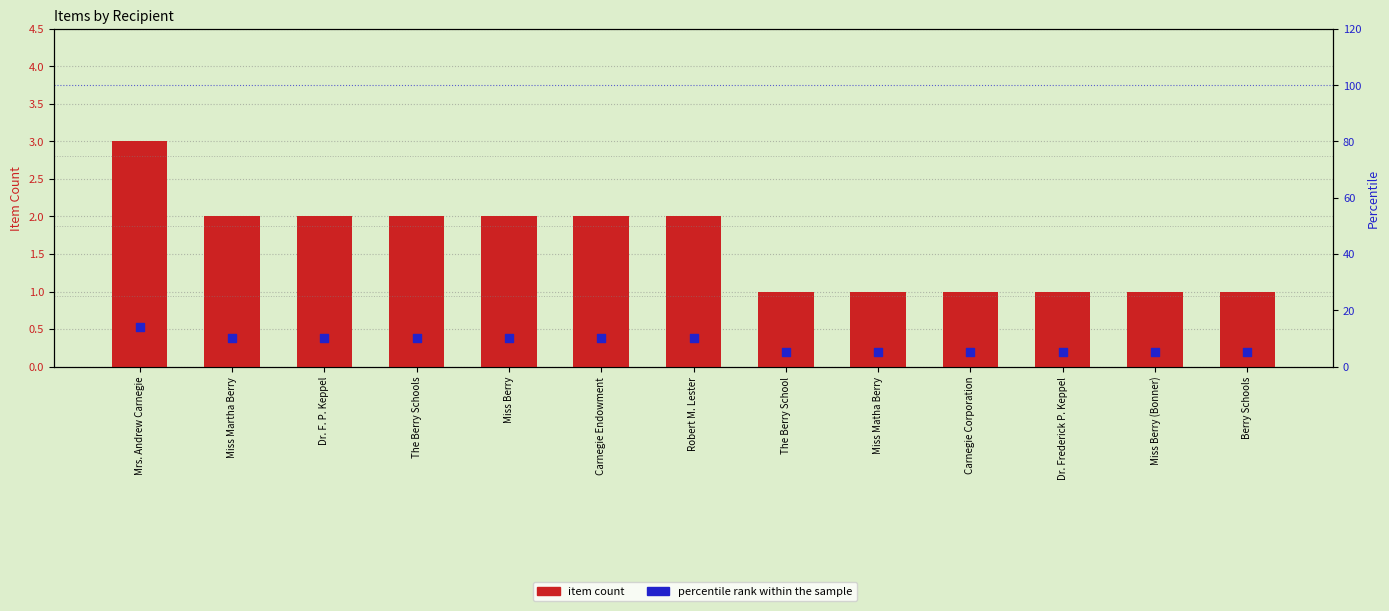

Is the value of percentile rank within the sample at Miss Berry greater than the value of item count at Miss Martha Berry?

Yes